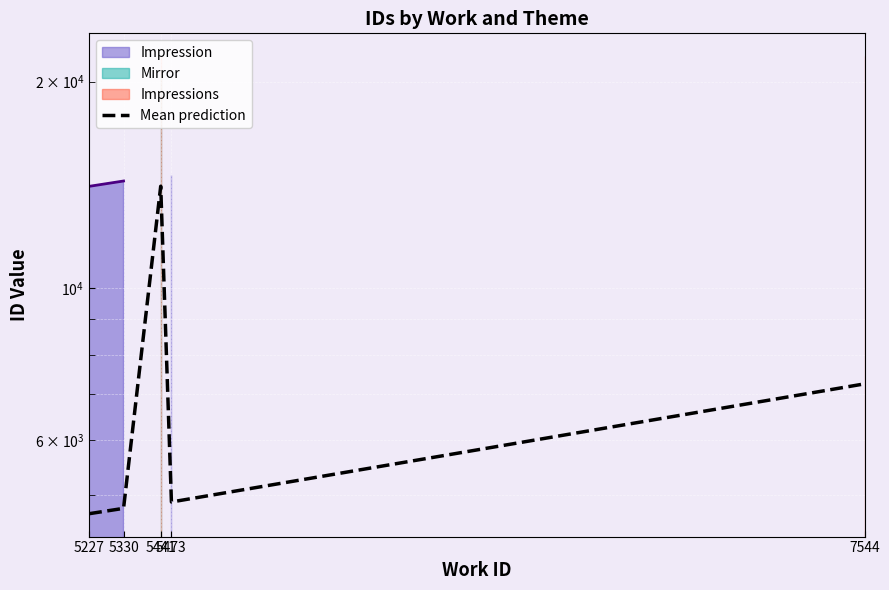

The chart shows a value of 4997.0 at 7544. True or false?

False